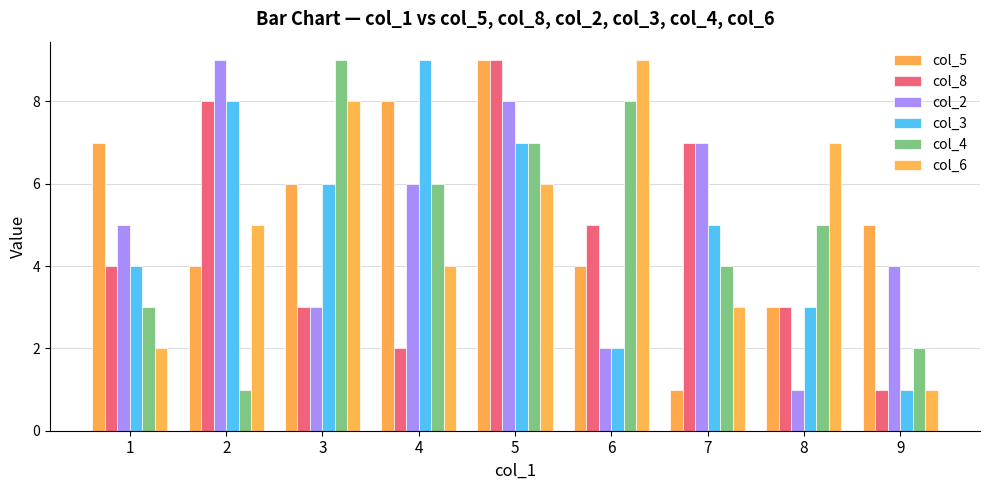

How many bars are there in each group?

6